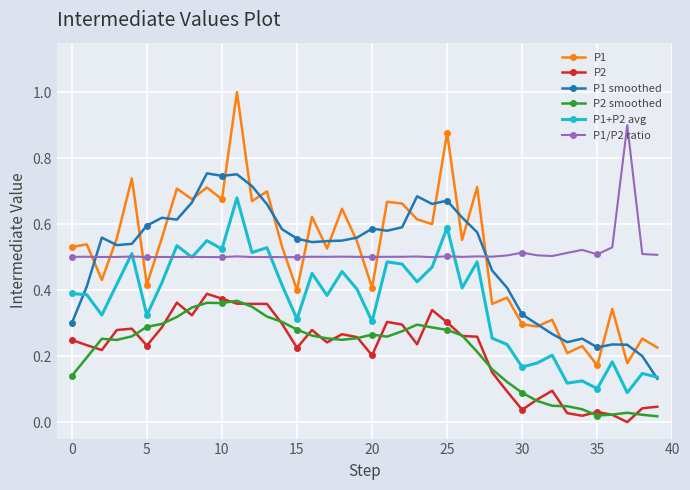

True or false: P1 and P2 cross at least once.

False